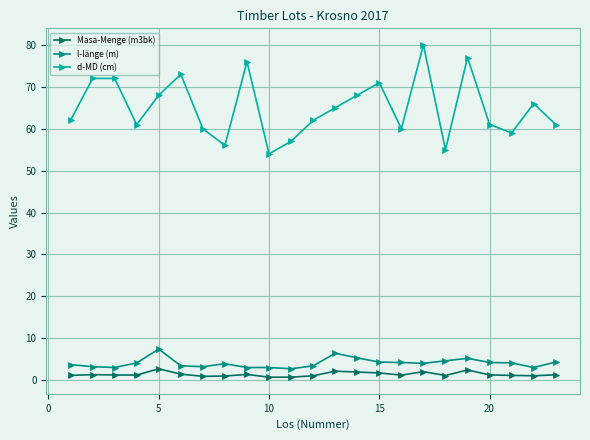

List the series in order of their peak value, highest first.

d-MD (cm), l-länge (m), Masa-Menge (m3bk)